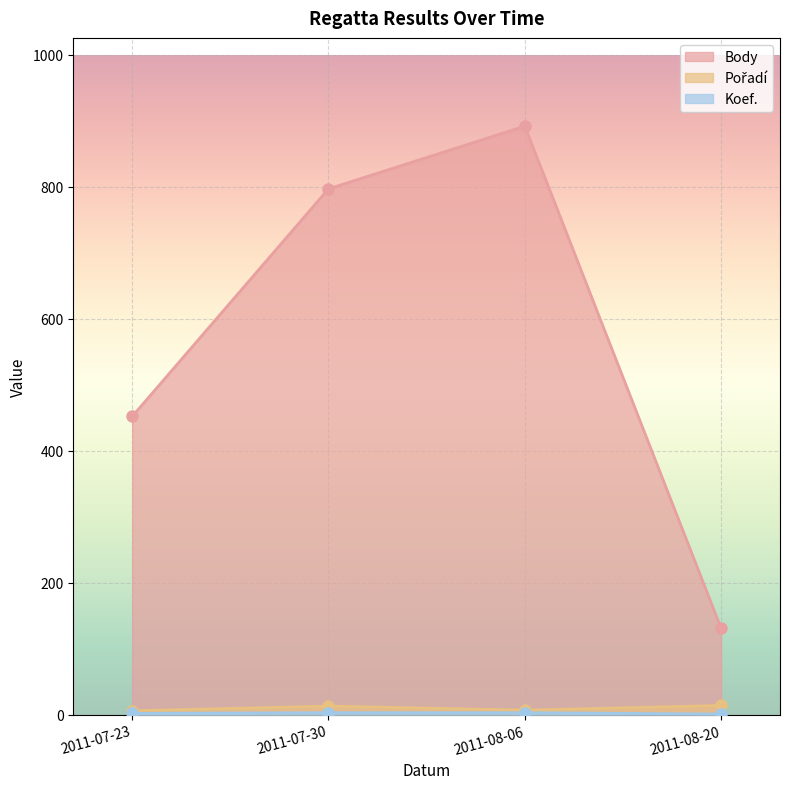

Which category has the highest value across all series?

2011-08-06